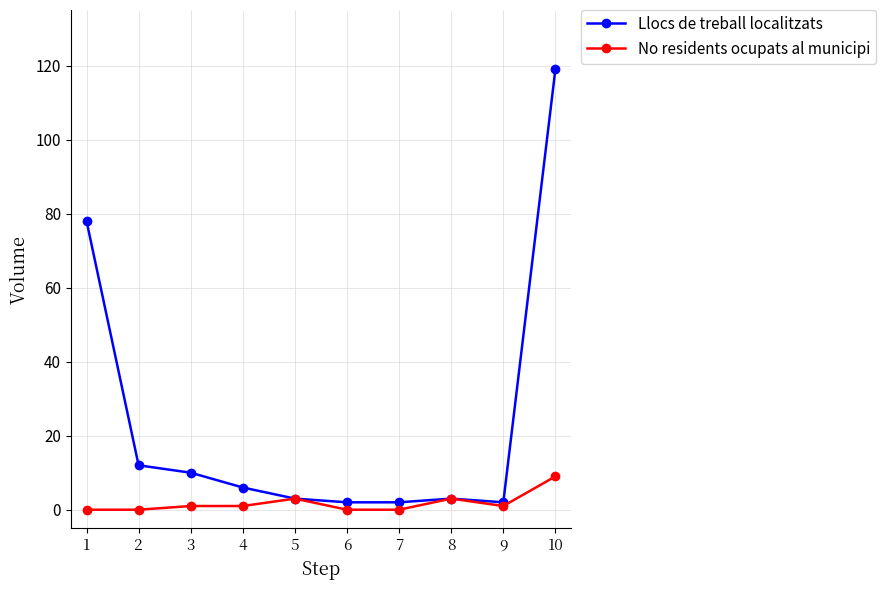

Which series has the widest spread of values?

Llocs de treball localitzats